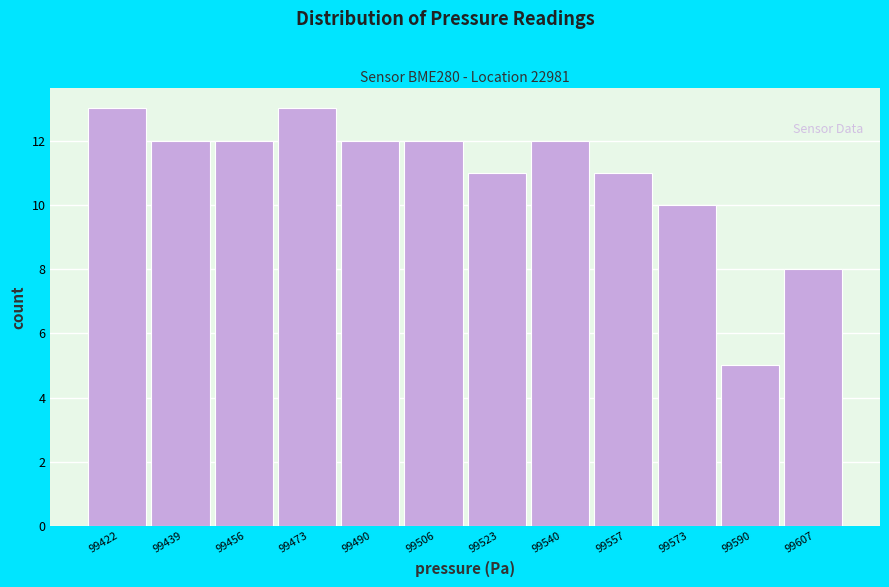

Reading left to right, transcribe this chart: for each bar, give the range it covers on the x-axis and its height. Neither the bar edges nor the heights are printed on the chart, so give them approximately, as read against the axes.

99414 to 99430: 13
99430 to 99448: 12
99448 to 99464: 12
99464 to 99482: 13
99482 to 99498: 12
99498 to 99514: 12
99514 to 99532: 11
99532 to 99548: 12
99548 to 99566: 11
99566 to 99582: 10
99582 to 99598: 5
99598 to 99616: 8